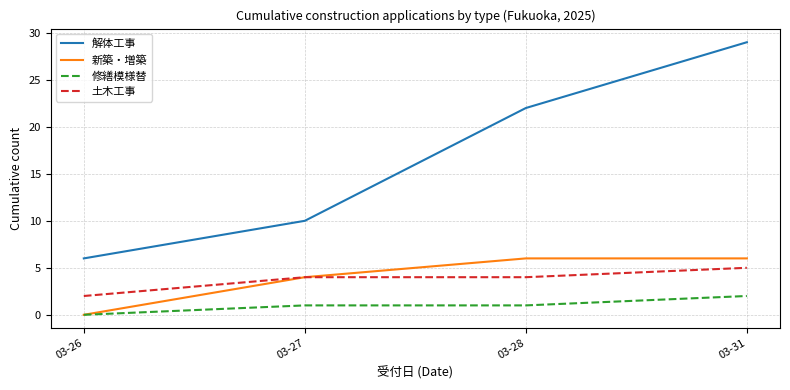

True or false: 新築・増築 has a value of 6 at 03-28.

True